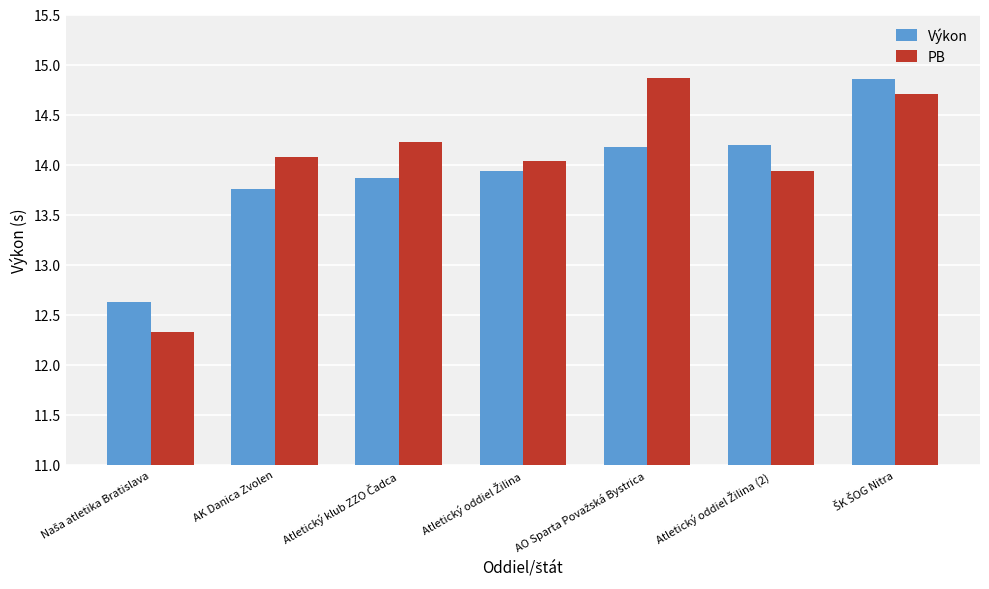

At how many categories does at least one series exceed 13?

6